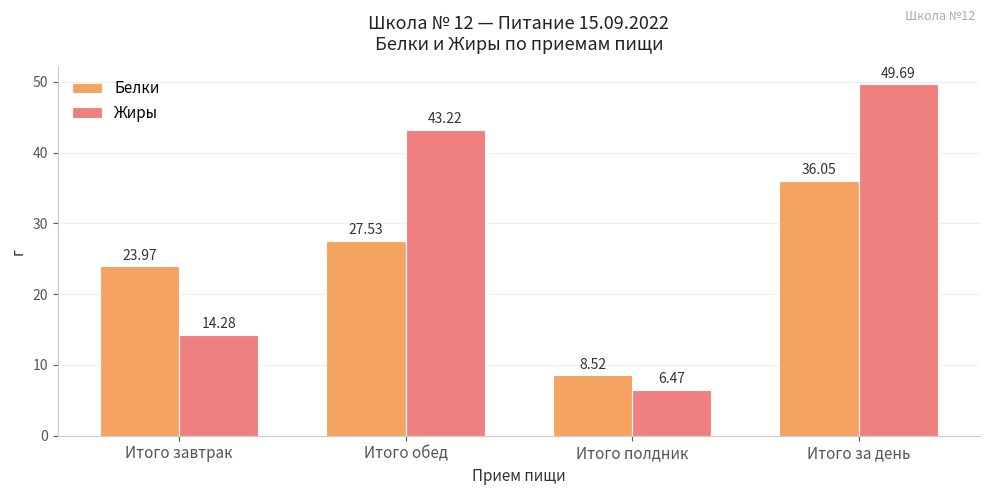

At which category does the chart reach its peak across all series?

Итого за день